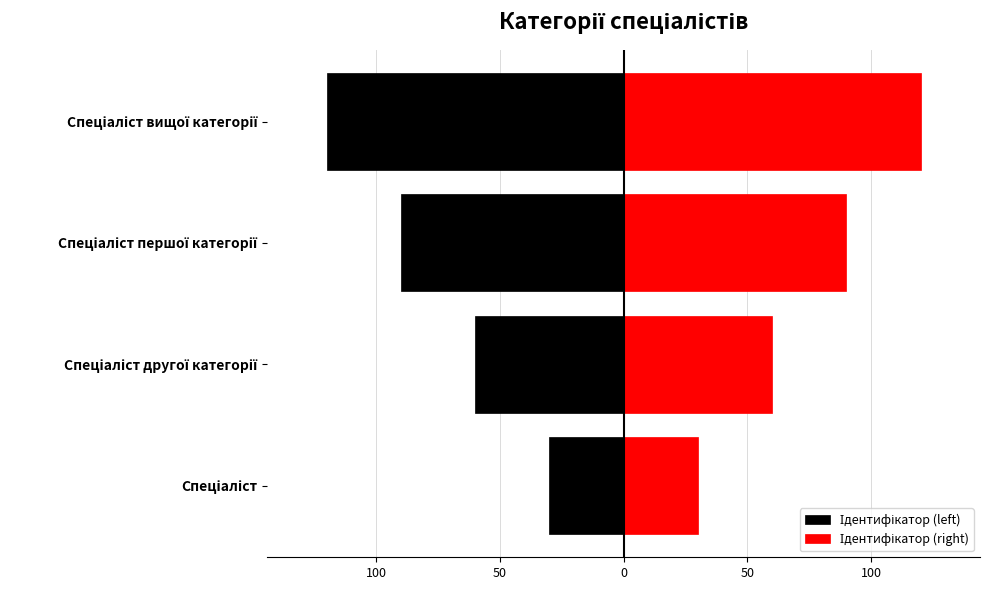

The Ідентифікатор (left) series shows -147 at Спеціаліст першої категорії. True or false?

False